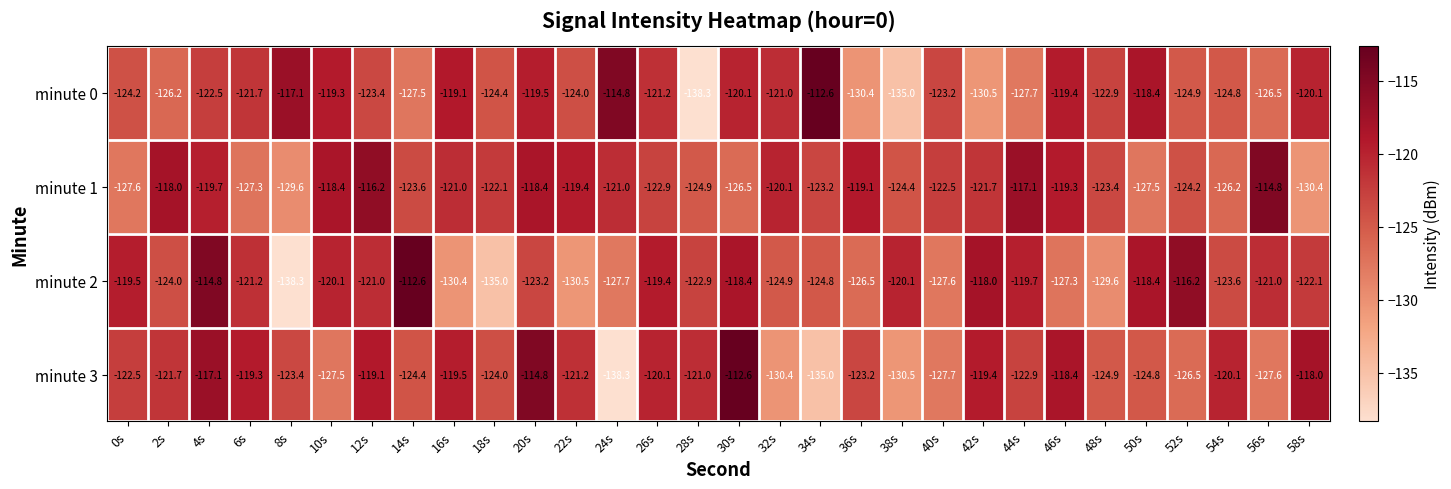

At which category is the sum across all series the highest?

4s